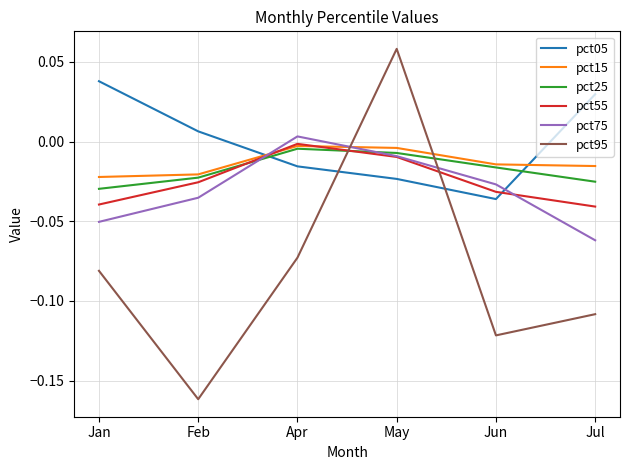

Which series has the largest range (max minus min)?

pct95